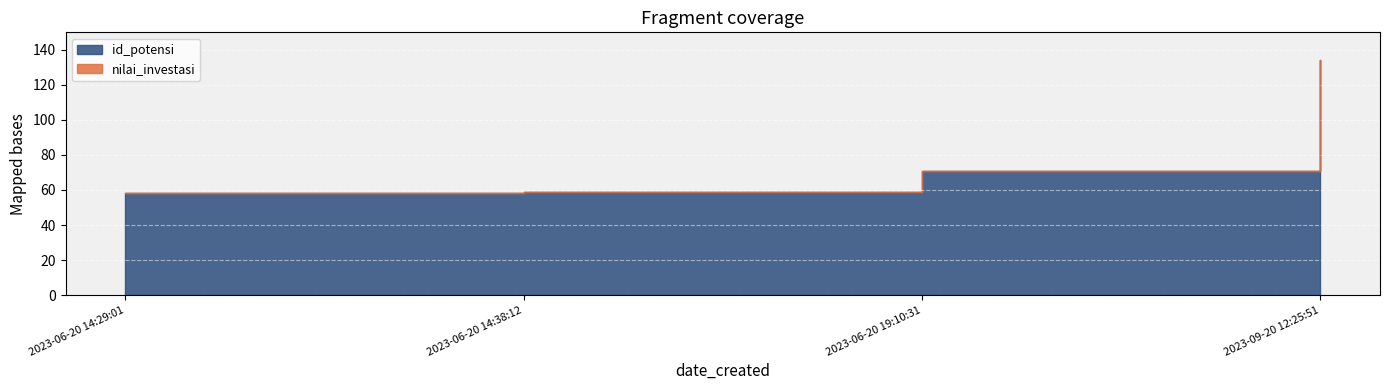

True or false: nilai_investasi and id_potensi cross at least once.

False